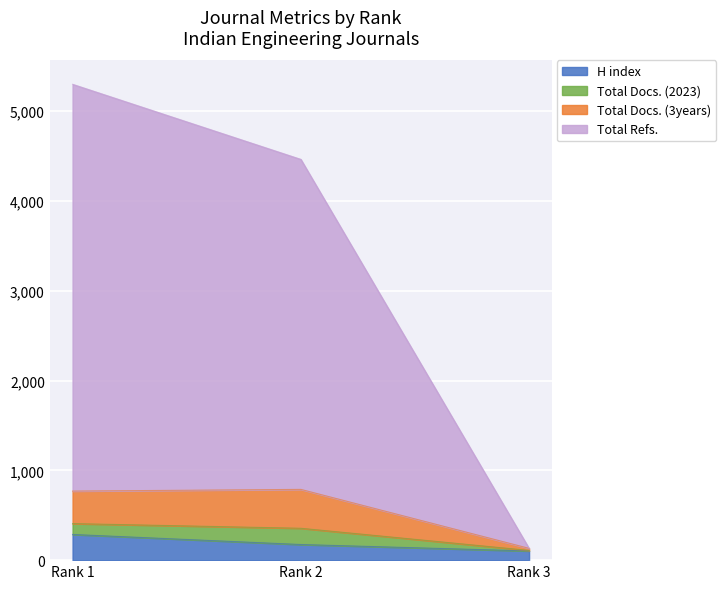

What is the highest value of the H index series?

286